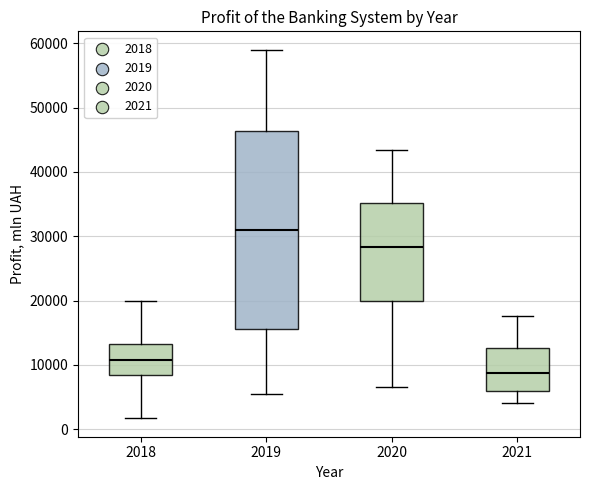

Reading left to right, transcribe this box plot: for each box, give where its median line is, the range the box spans, and where its two whiskers end, as read against the y-axis. The values are not printed on the chart, so give them approximately, as read against the axis.

2018: median 11000, box 8000 to 13000, whiskers 2000 to 20000
2019: median 31000, box 16000 to 46000, whiskers 5000 to 59000
2020: median 28000, box 20000 to 35000, whiskers 7000 to 43000
2021: median 9000, box 6000 to 13000, whiskers 4000 to 18000